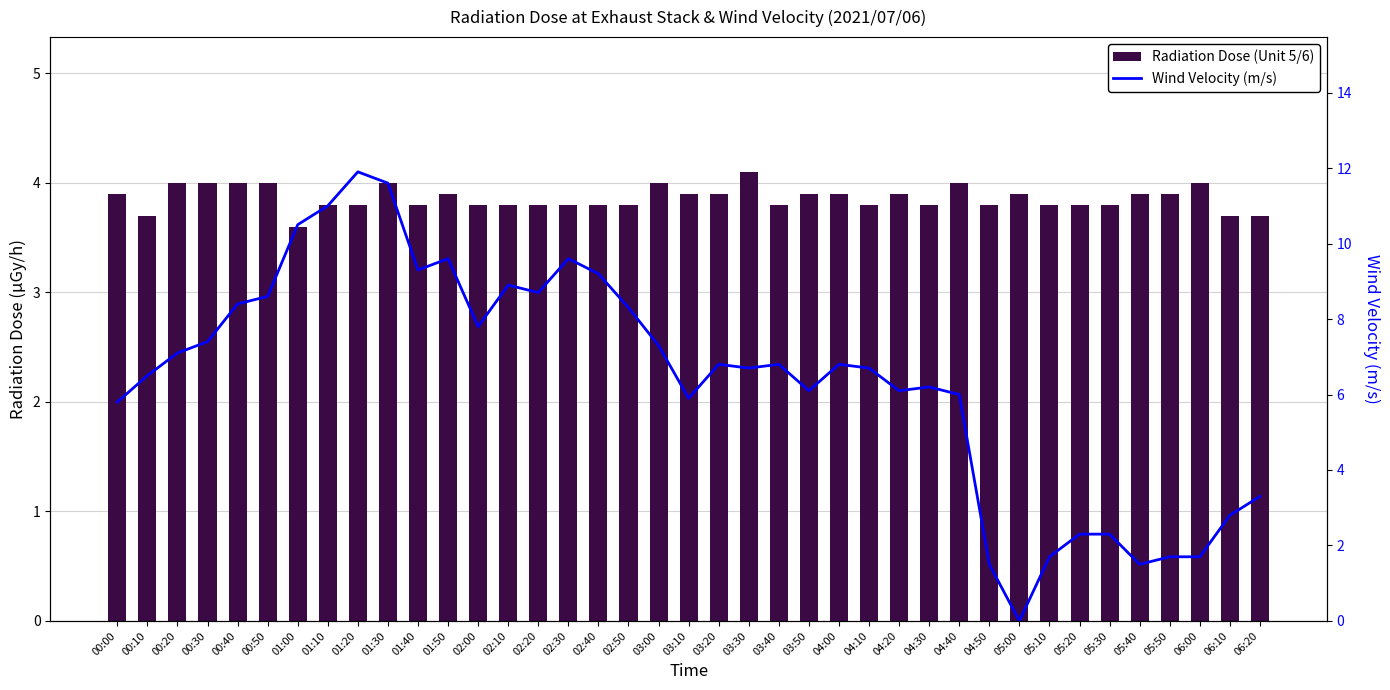

At how many categories does at least one series exceed 4?

29